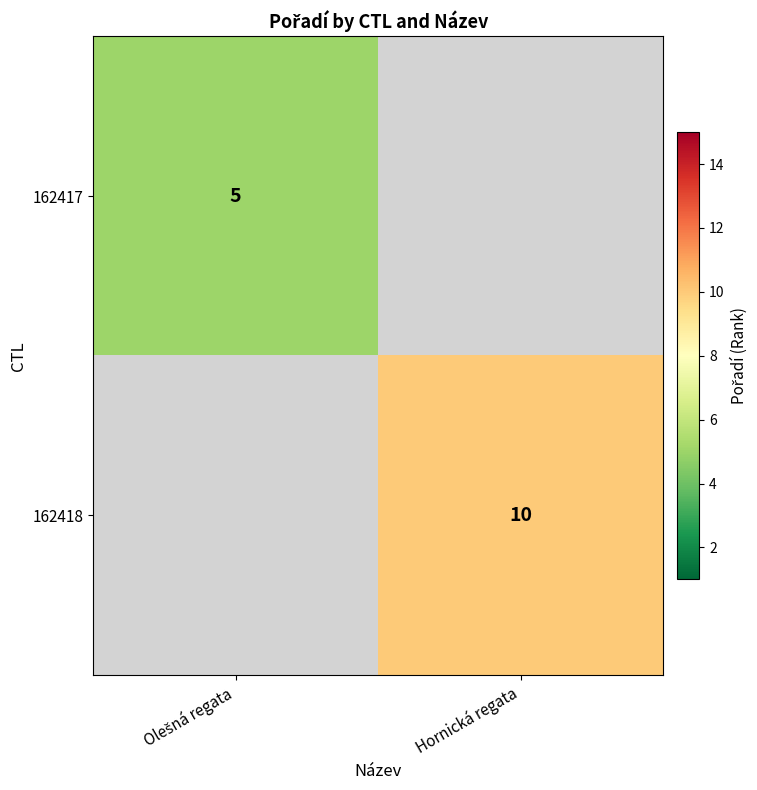

Where is 162417 nearest to the value 5?

Olešná regata